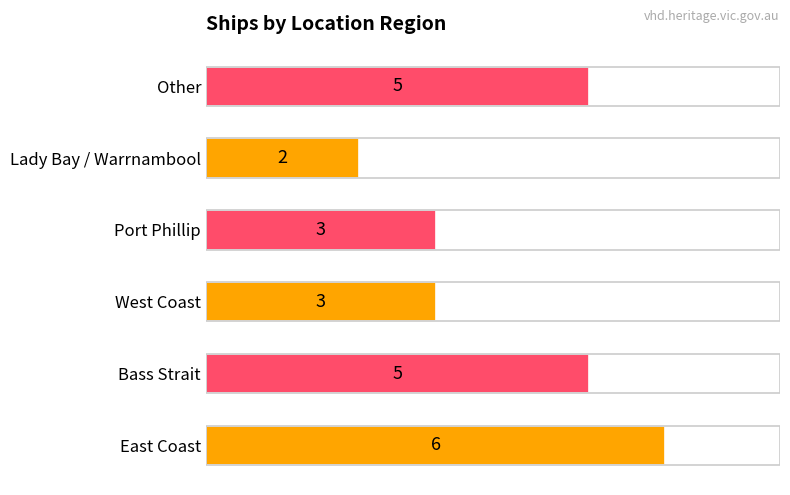

What is the change in value from West Coast to Other?

+2